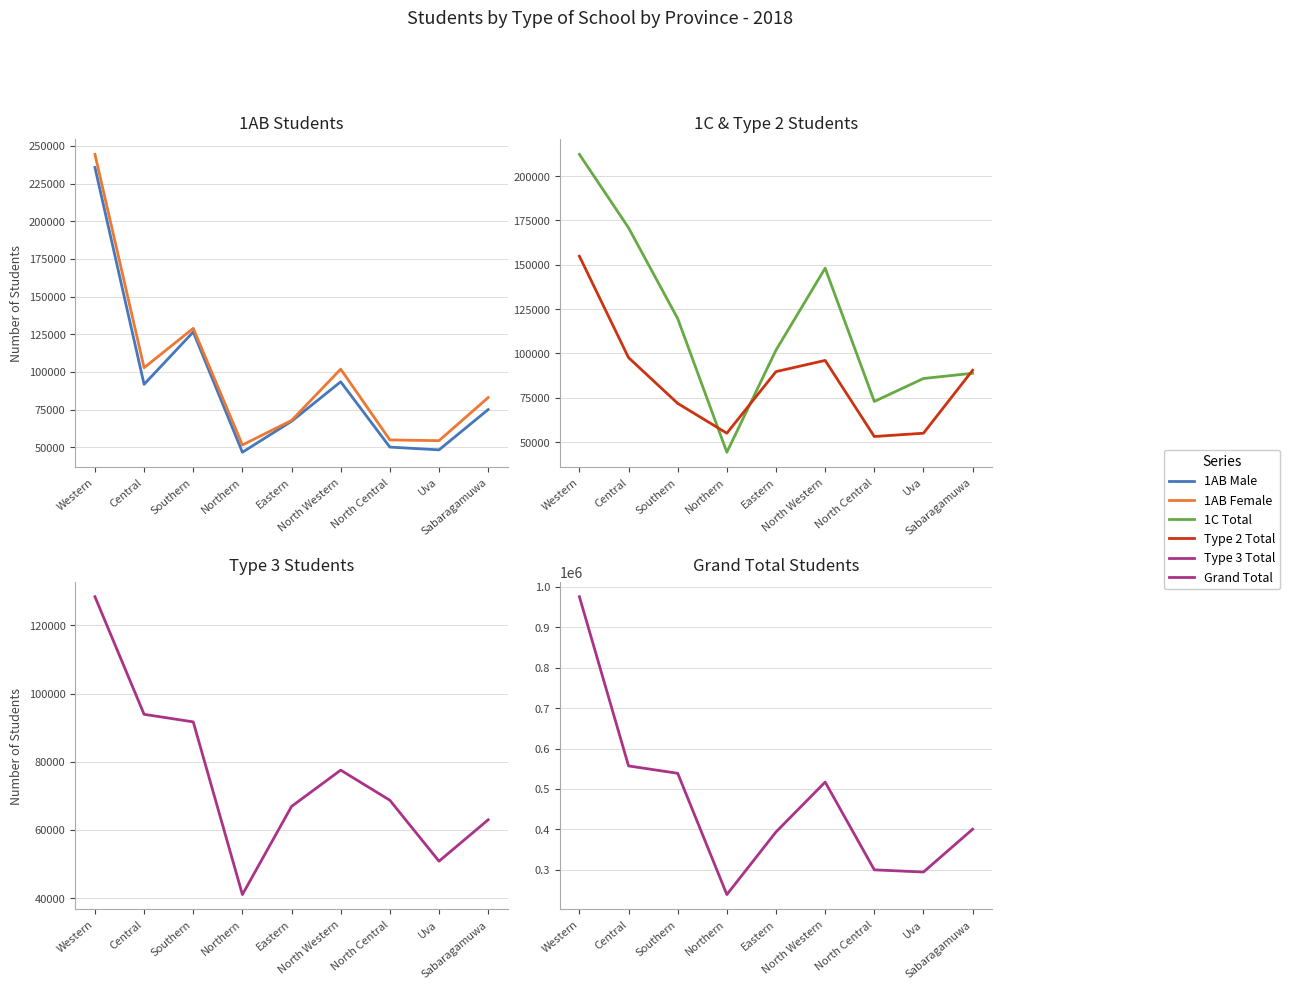

How many data points in 1AB Female are less than 82936?

4